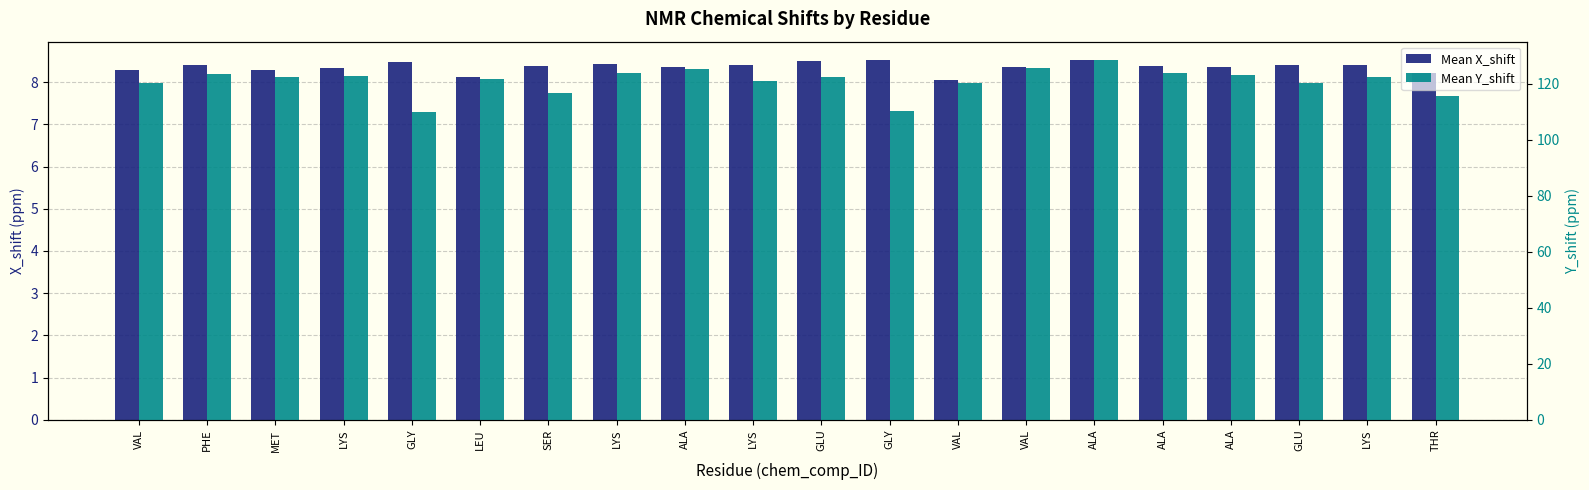

List the series in order of their overall mean, highest first.

Mean Y_shift, Mean X_shift